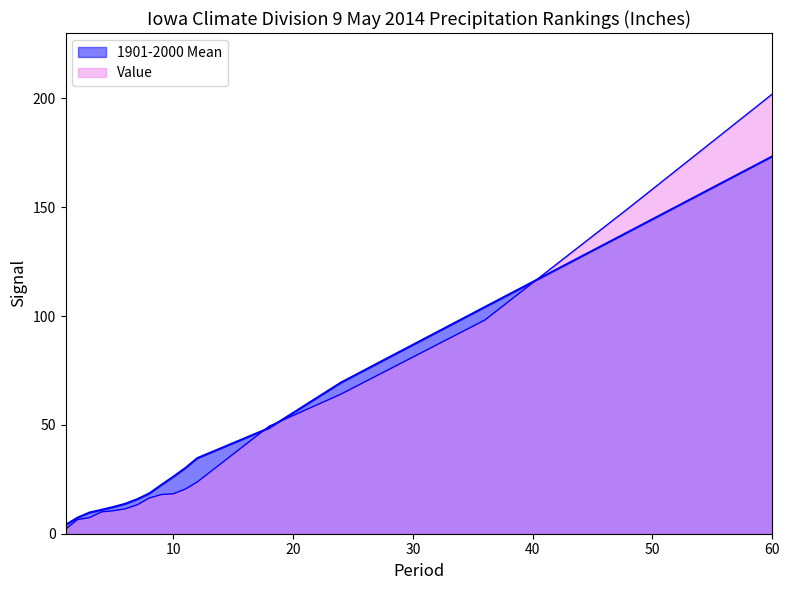

True or false: 1901-2000 Mean has a value of 12.3 at 5.

True